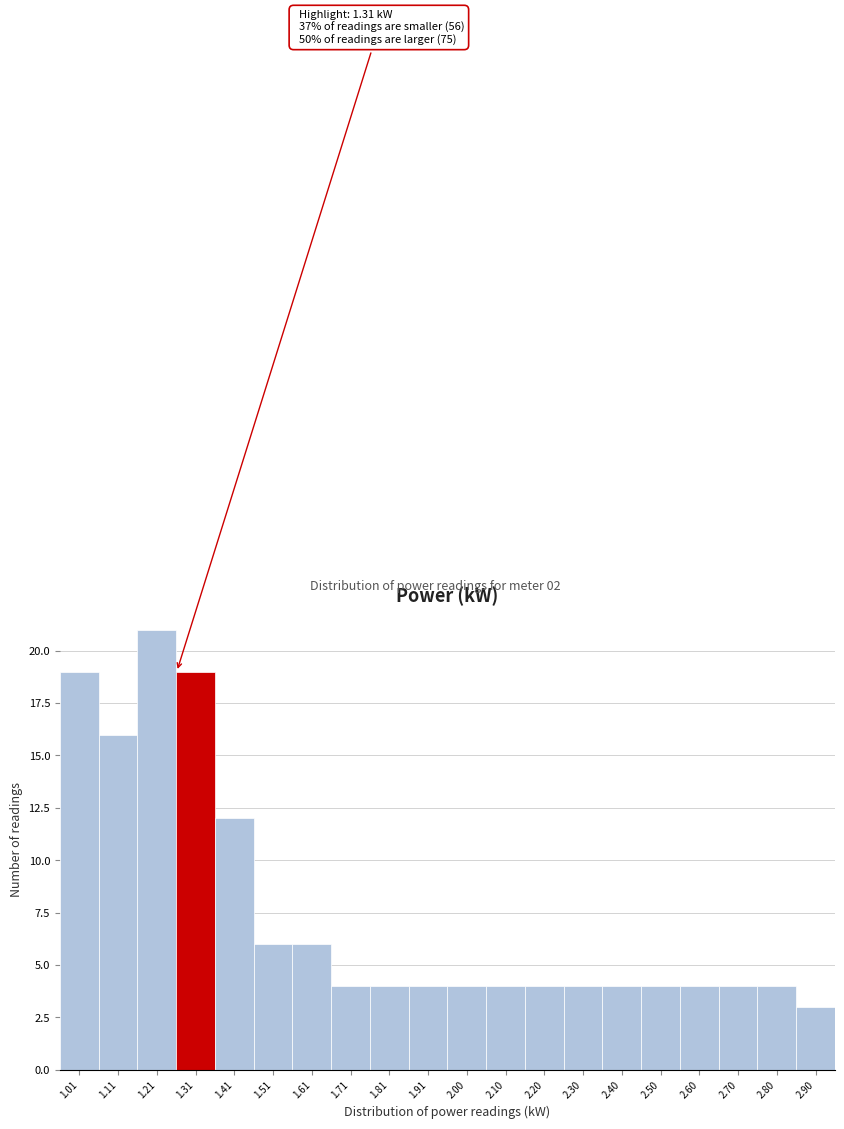

Reading right to left, transcribe all the data shown in this chart.

3	4	4	4	4	4	4	4	4	4	4	4	4	6	6	12	19	21	16	19